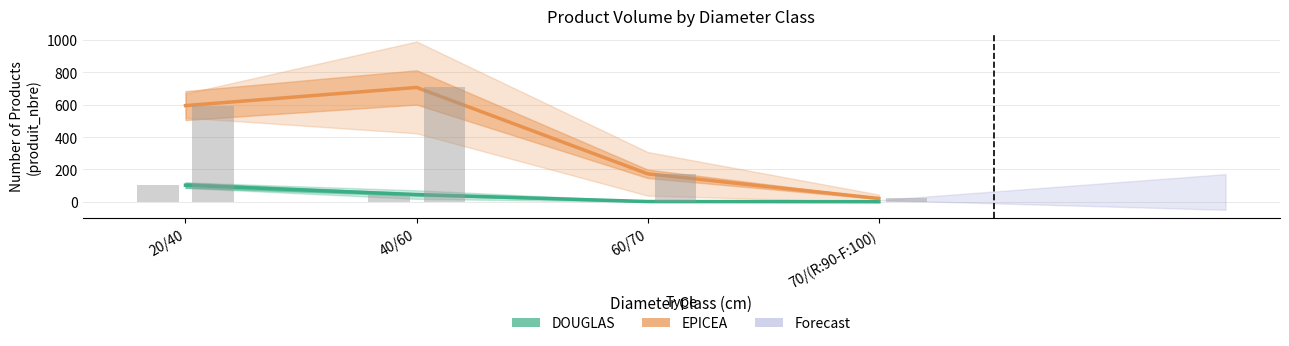

What is the difference between the second highest and second lowest values in the EPICEA series?

421